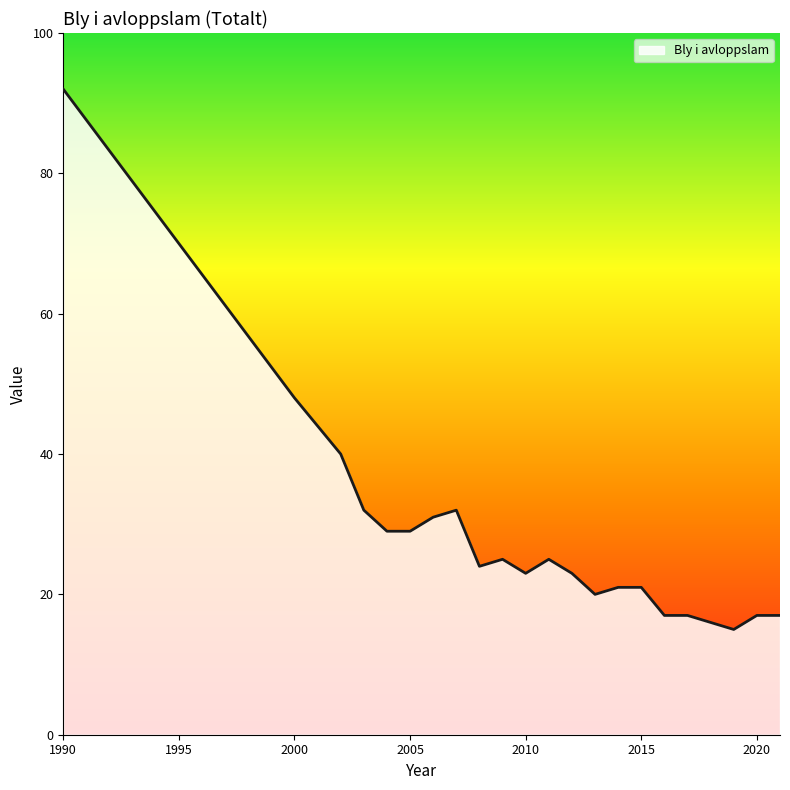

What is the smallest value displayed?

15